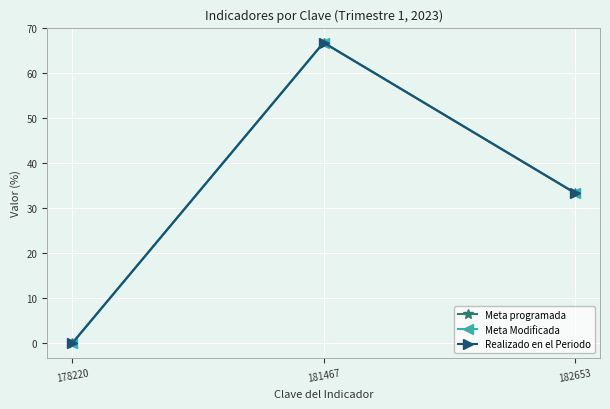

Is this an area chart (filled region under the line)?

No